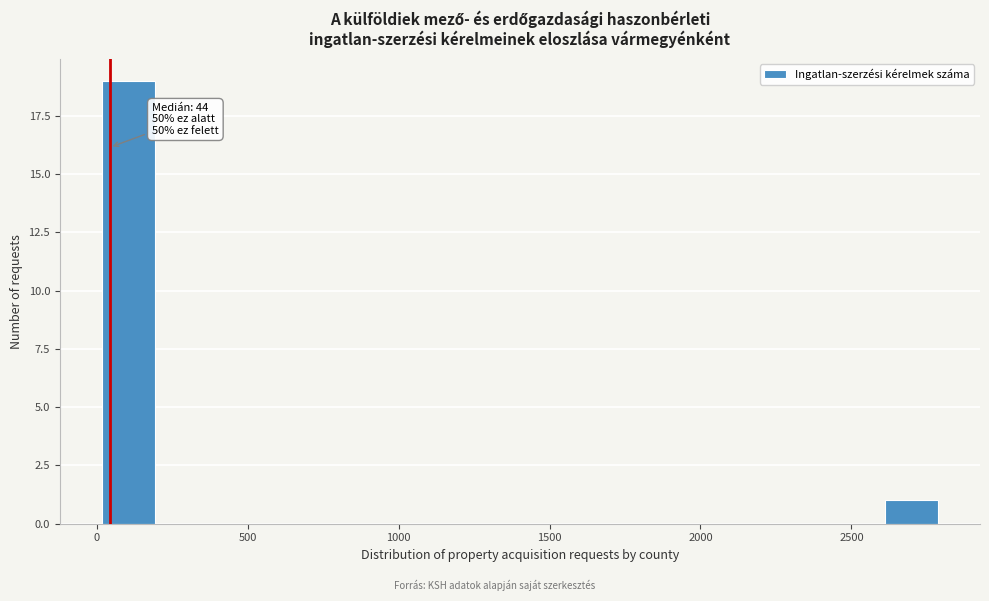

Around what value on the x-axis is the tallest bar? Give the approximate position of its centre, as read against the axis.

100